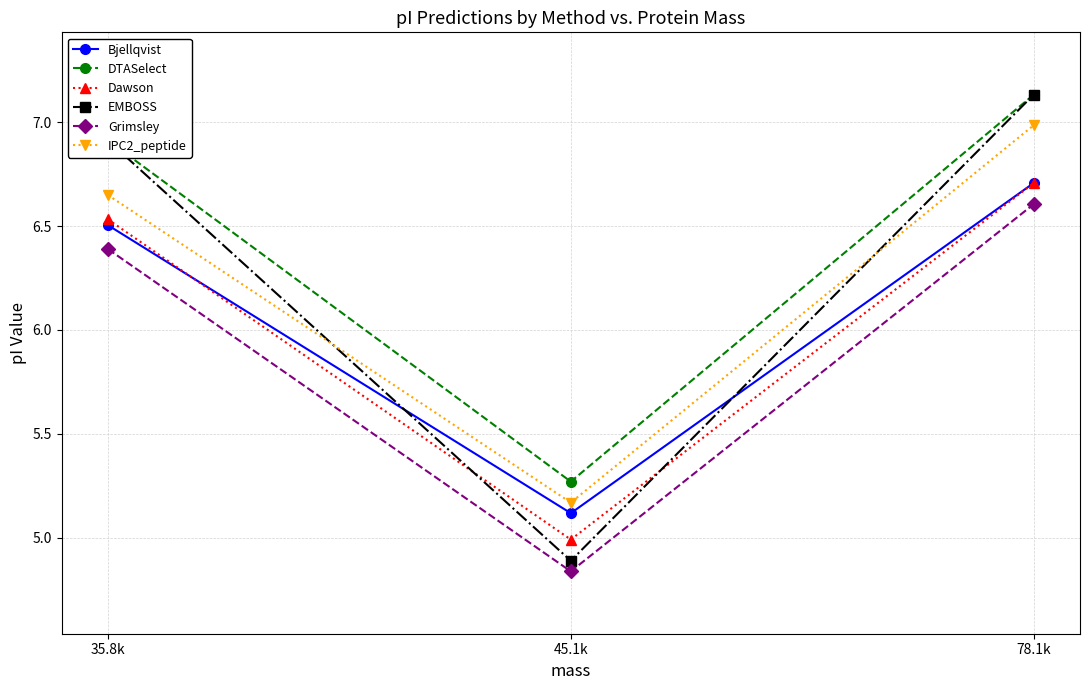

Count the number of data series in this chart.

6